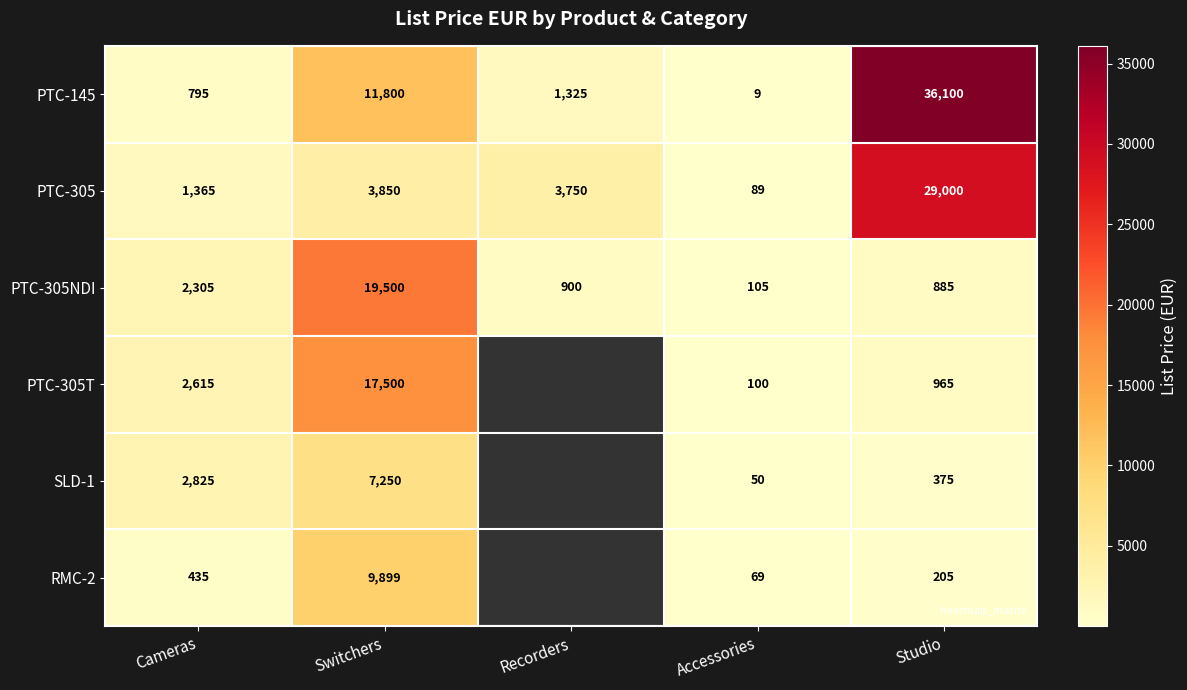

The value of PTC-305 at Recorders is 3750.0. True or false?

True